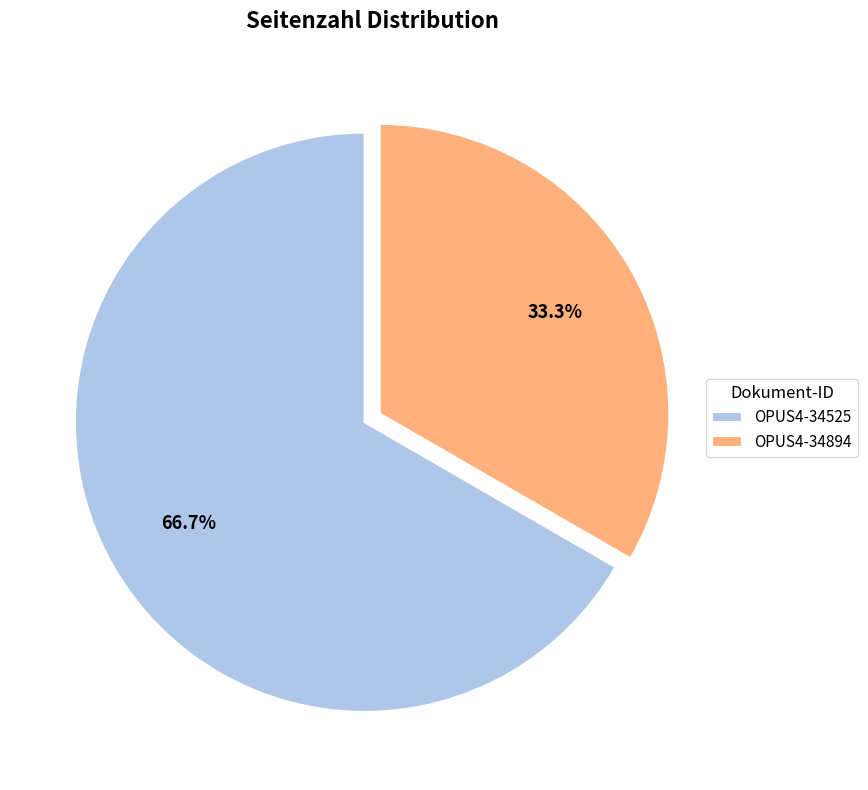

To the nearest percent, what is the difference between the largest and smallest slice percentages?

33%